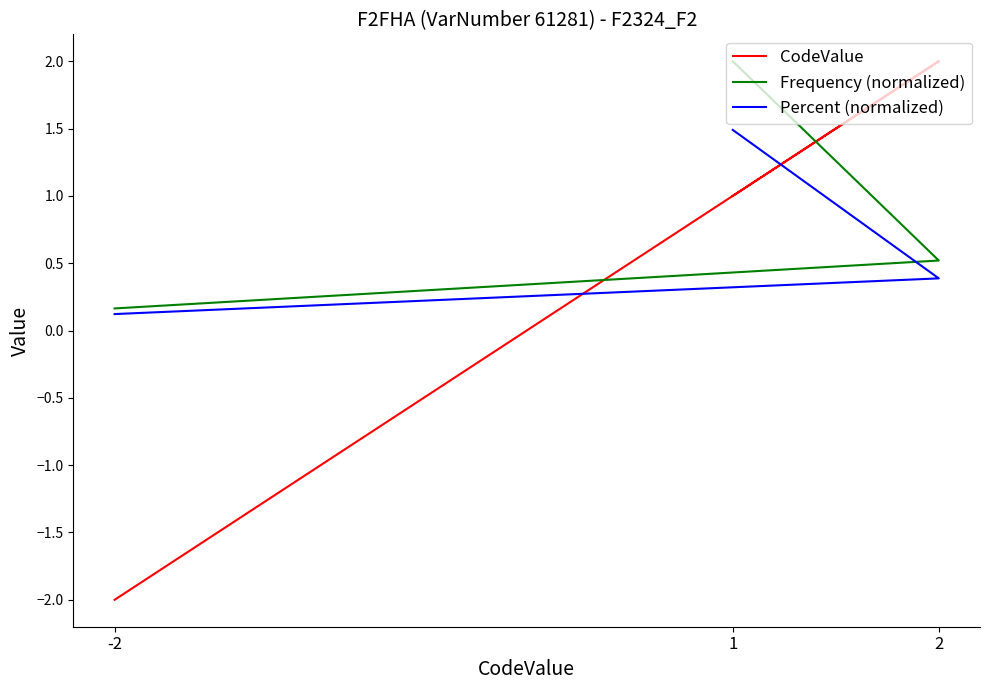

What are all the series names shown in the legend?

CodeValue, Frequency (normalized), Percent (normalized)